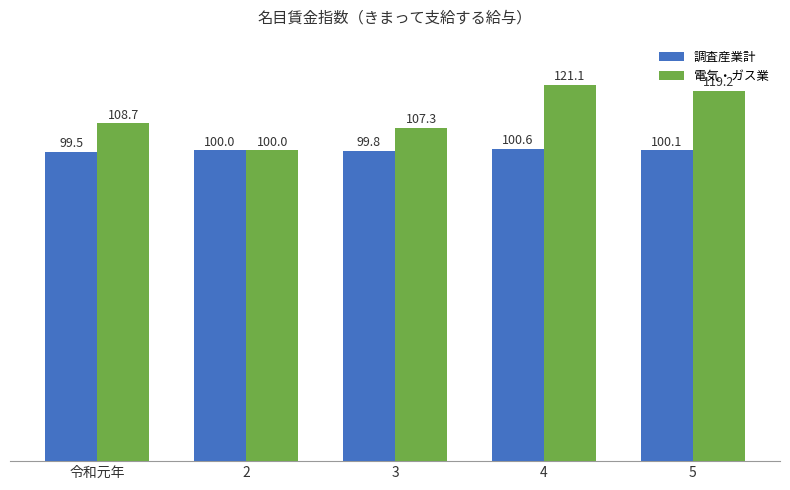

What is the highest value of the 電気・ガス業 series?

121.1